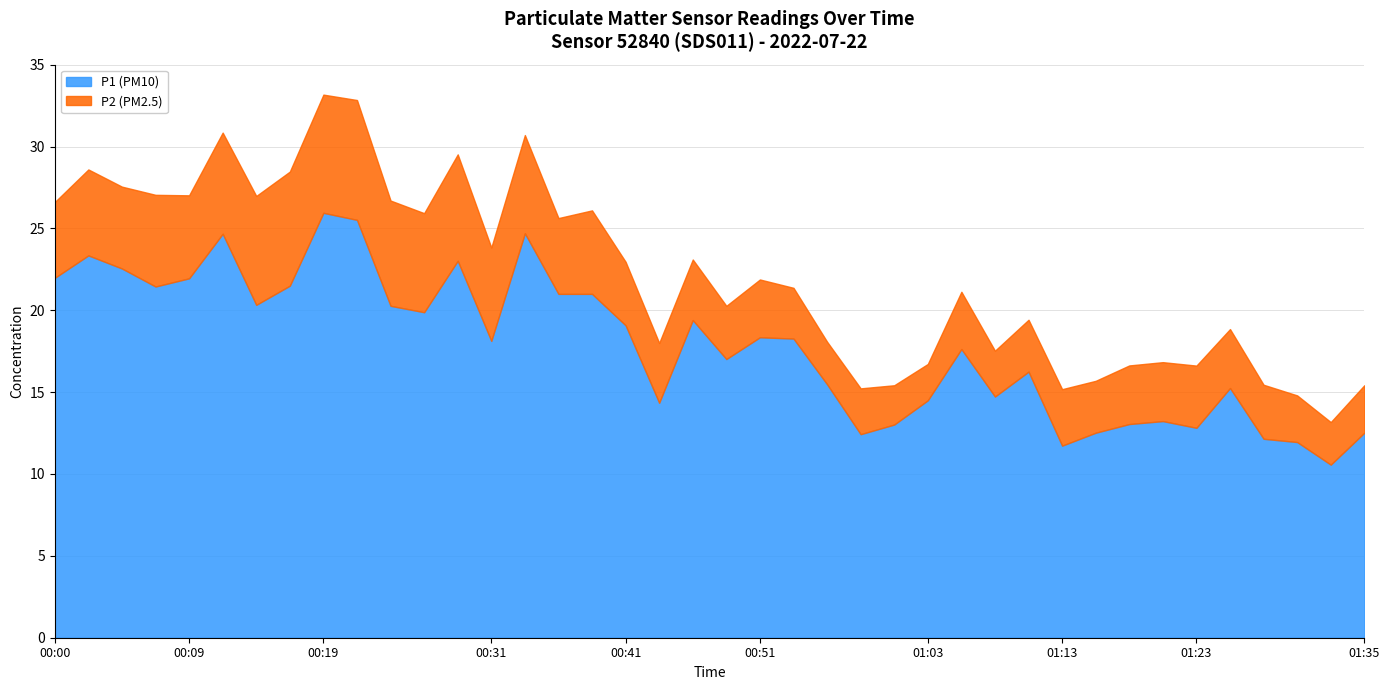

Does the chart display data point markers on the line(s)?

No